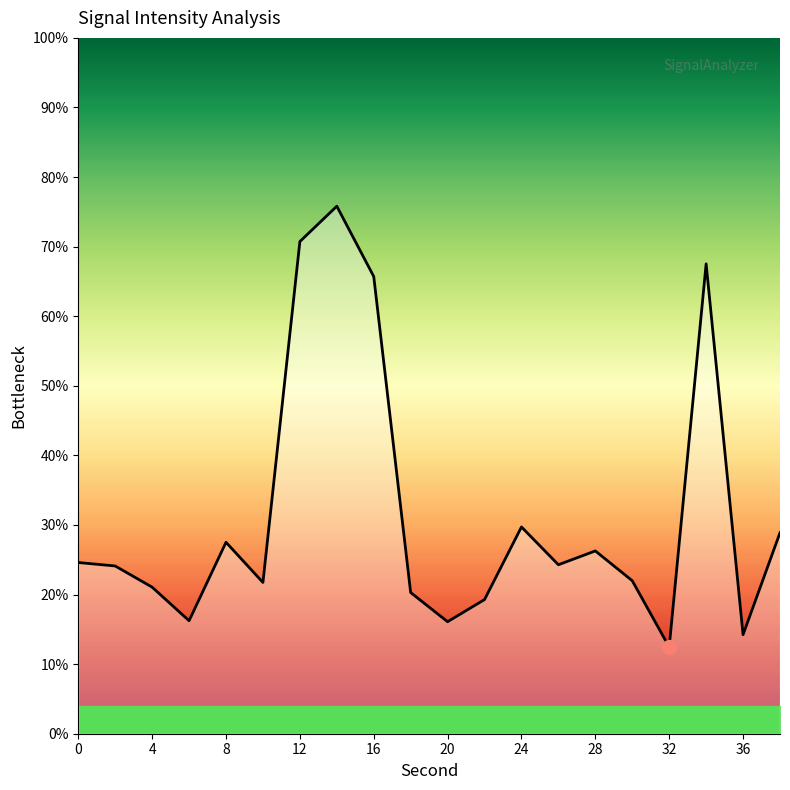

What is the greatest value displayed?

75.8